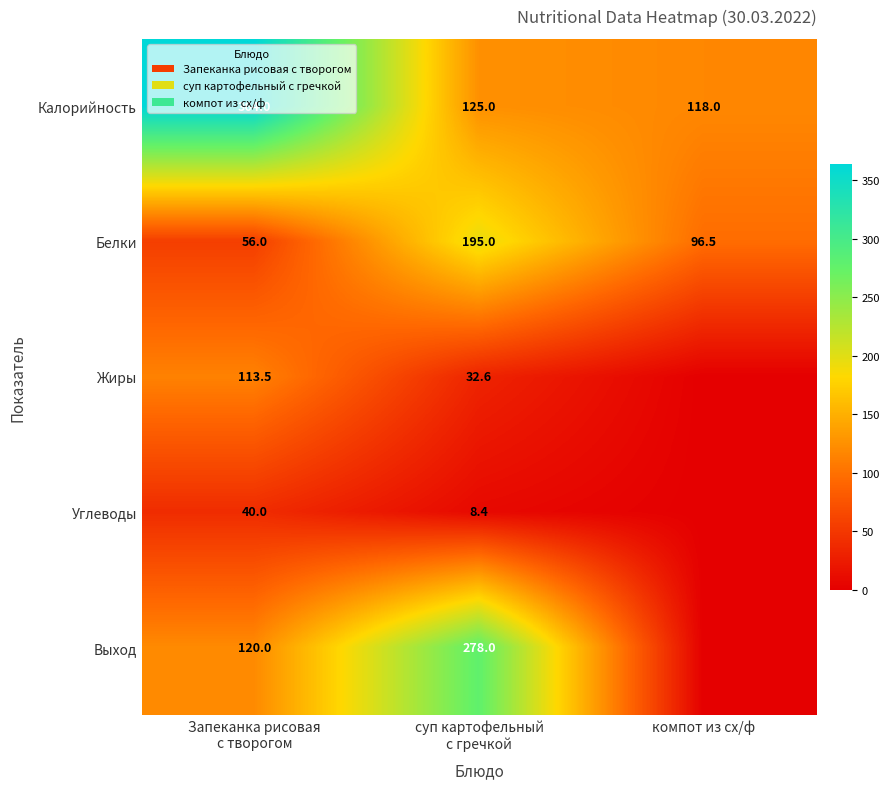

How many values in the Калорийность series are below 125?

1